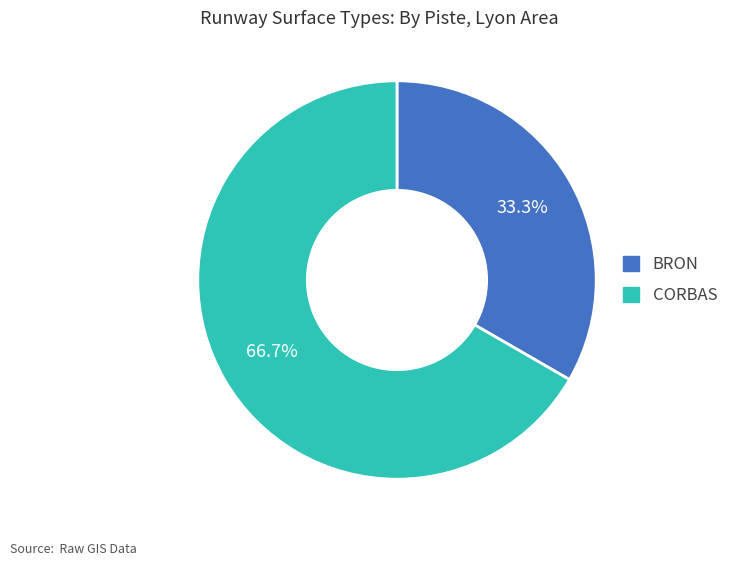

What percentage do CORBAS and BRON together represent?

100.0%